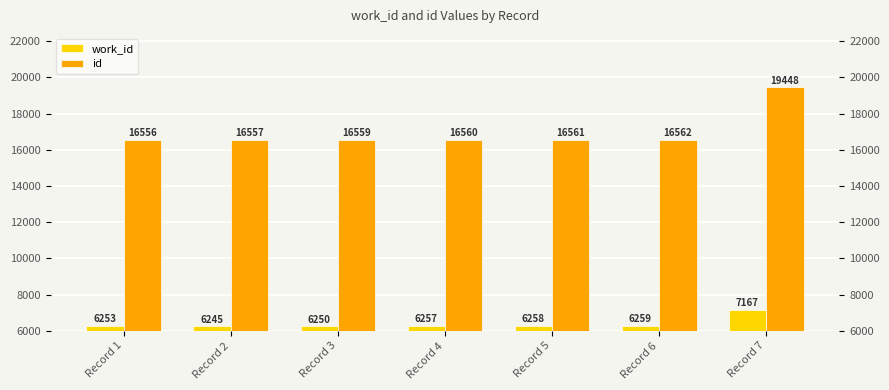

At which category is the sum across all series the highest?

Record 7